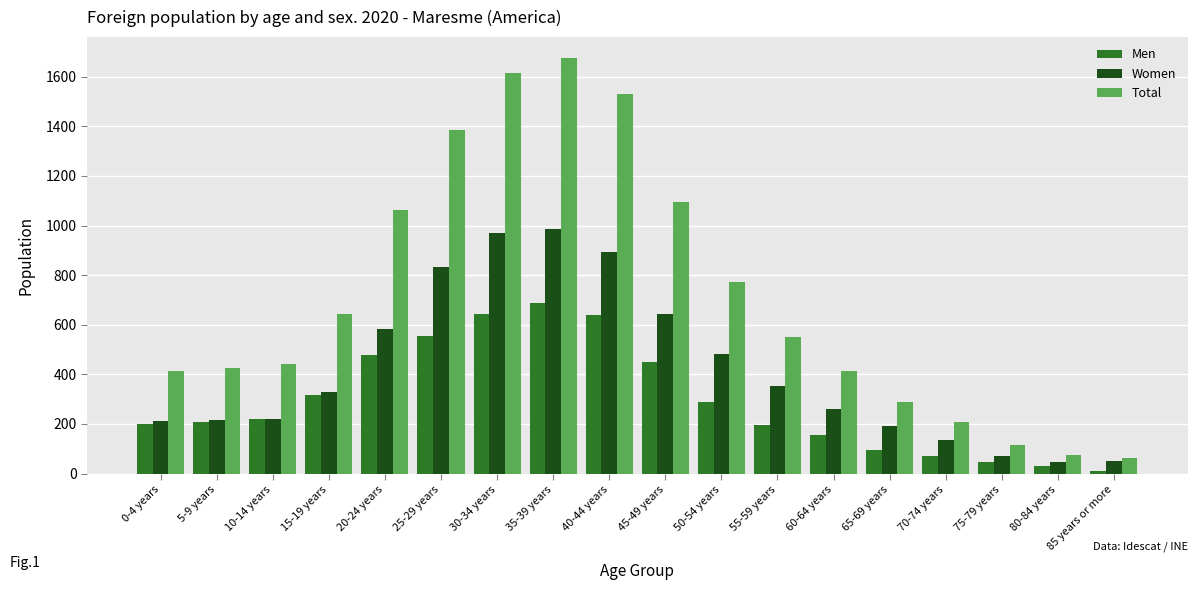

True or false: Women has a value of 271 at 50-54 years.

False